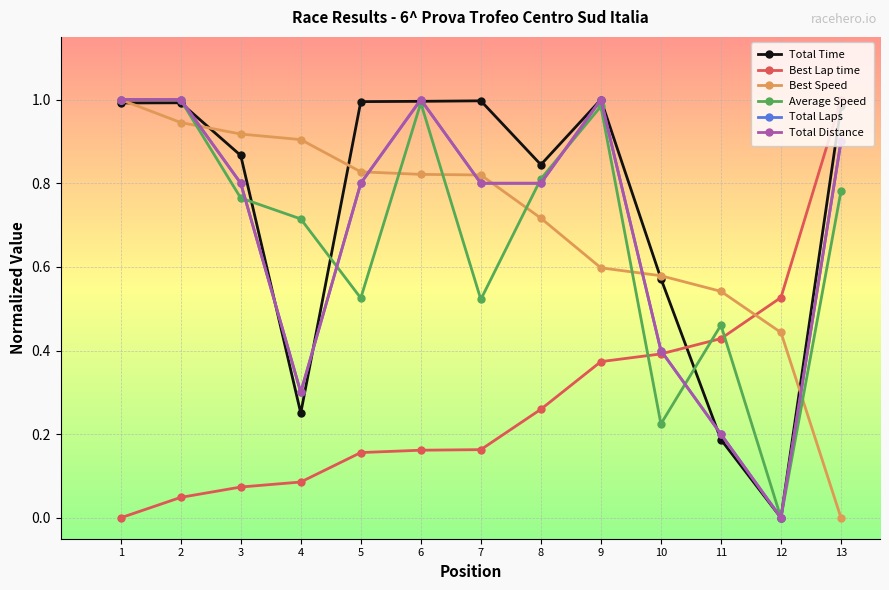

Reading left to right, list all the values displayed in this chart.

Total Time: 1.0	1.0	0.9	0.3	1.0	1.0	1.0	0.8	1.0	0.6	0.2	0.0	1.0
Best Lap time: 0.0	0.0	0.1	0.1	0.2	0.2	0.2	0.3	0.4	0.4	0.4	0.5	1.0
Best Speed: 1.0	0.9	0.9	0.9	0.8	0.8	0.8	0.7	0.6	0.6	0.5	0.4	0.0
Average Speed: 1.0	1.0	0.8	0.7	0.5	1.0	0.5	0.8	1.0	0.2	0.5	0.0	0.8
Total Laps: 1.0	1.0	0.8	0.3	0.8	1.0	0.8	0.8	1.0	0.4	0.2	0.0	0.9
Total Distance: 1.0	1.0	0.8	0.3	0.8	1.0	0.8	0.8	1.0	0.4	0.2	0.0	0.9